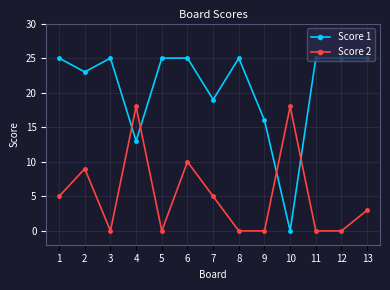

Which series ends up on top after the final intersection of Score 2 and Score 1?

Score 1